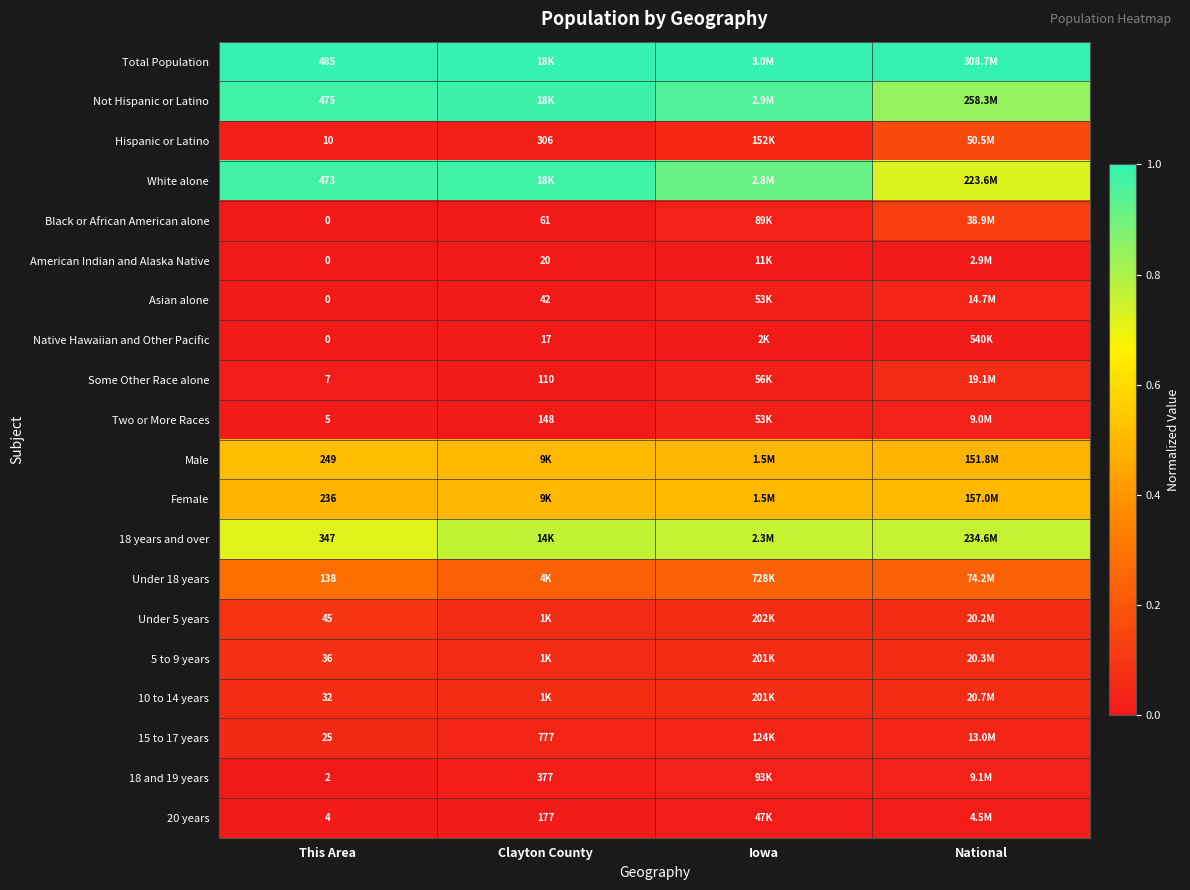

How many series are shown in this chart?

20